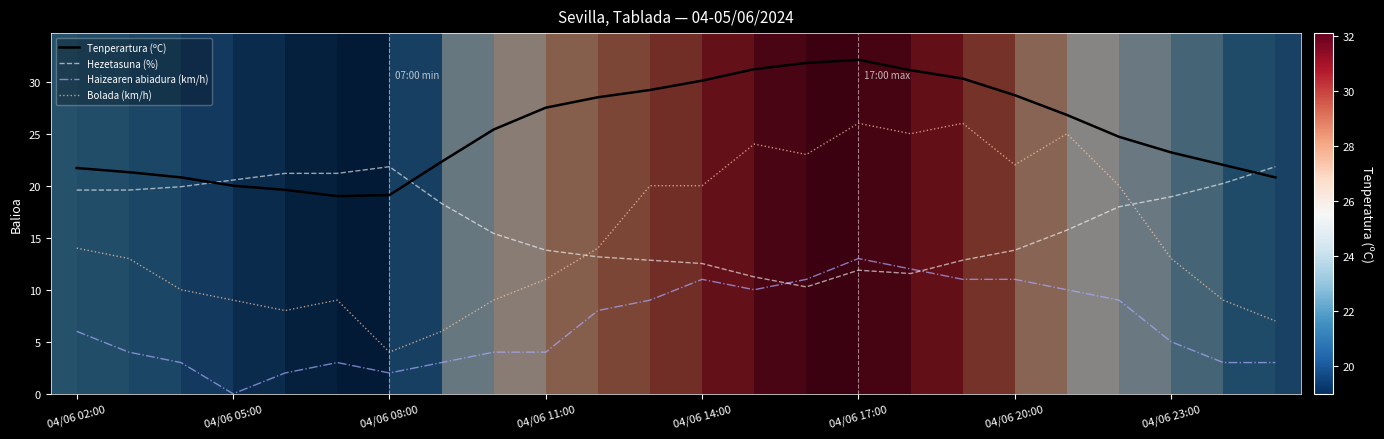

What is the difference between the maximum and minimum values in the Bolada (km/h) series?

22.0